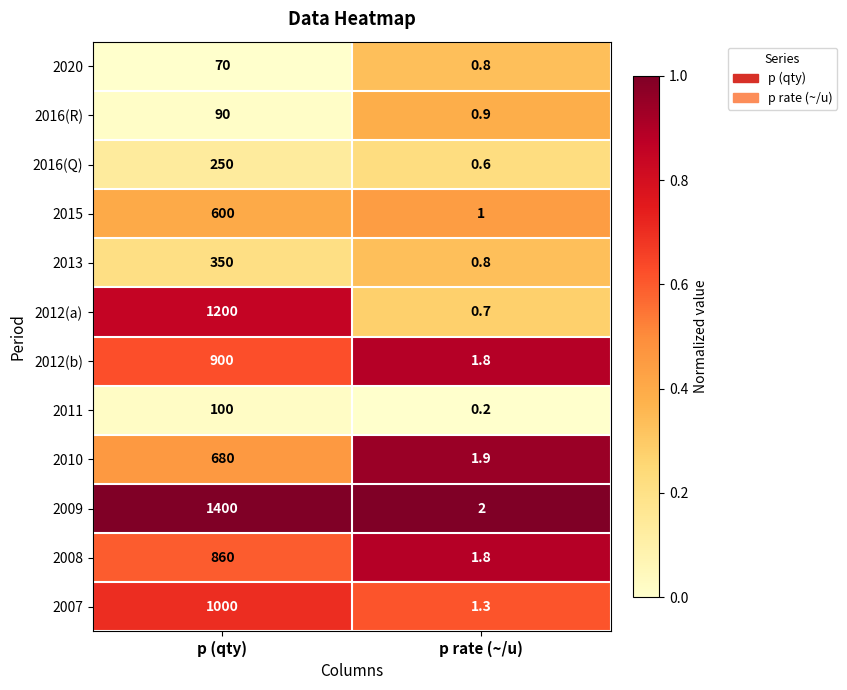

Which series has the widest spread of values?

2009